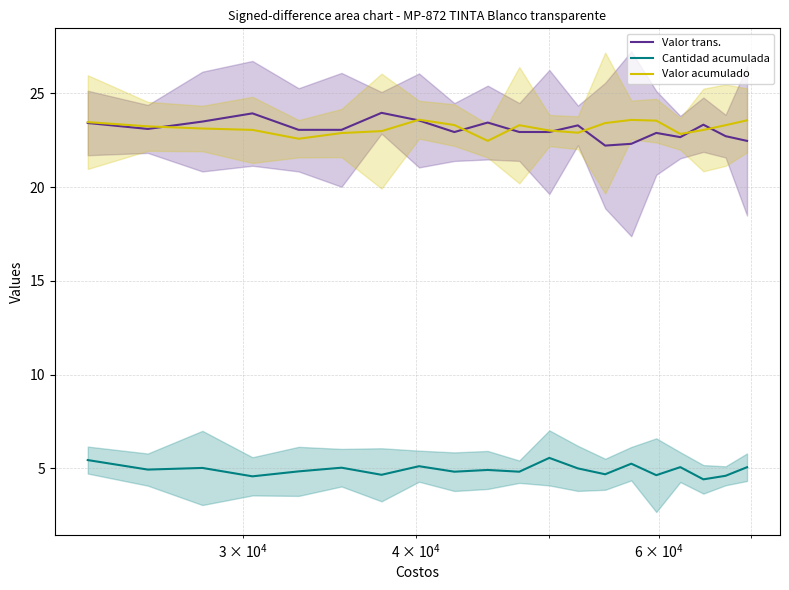

What is the lowest value of the Valor trans. series?

22.2